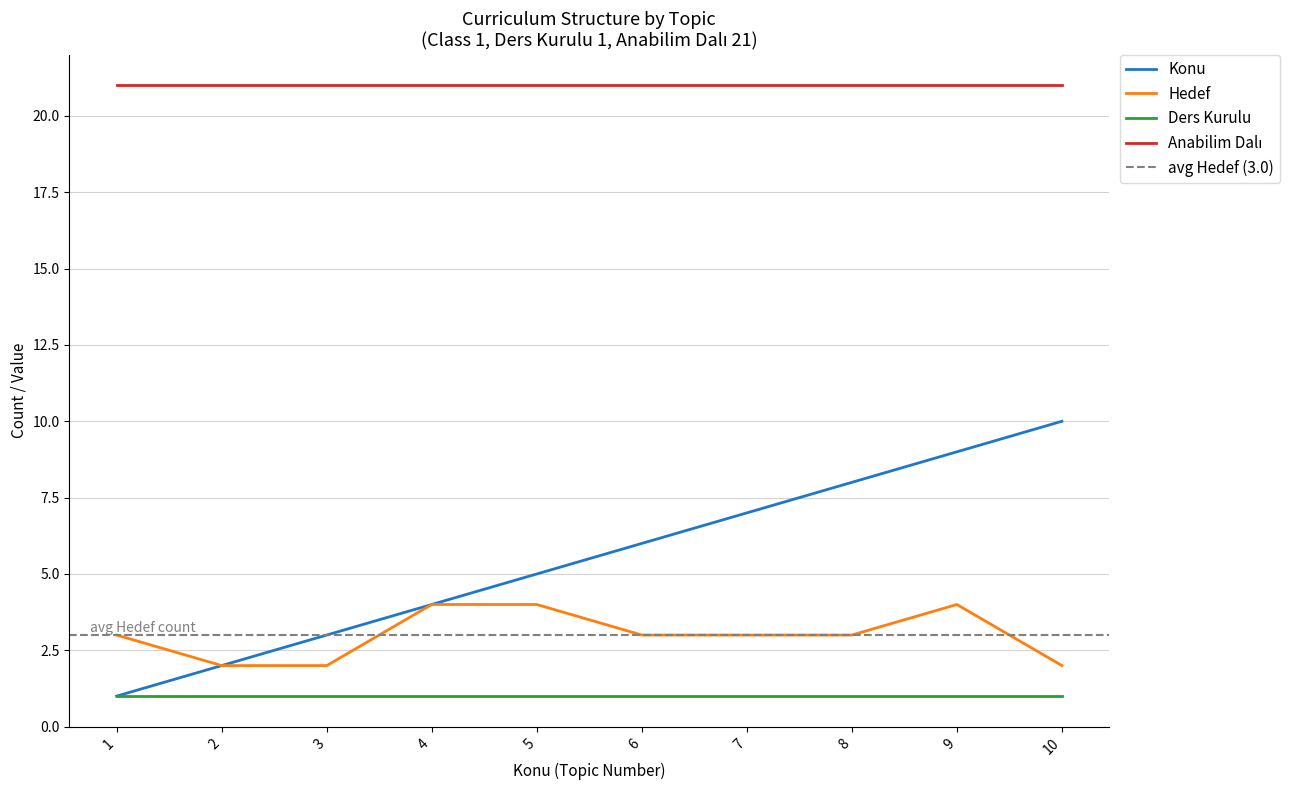

What is the value of the Konu point at the 5th from the left?

5